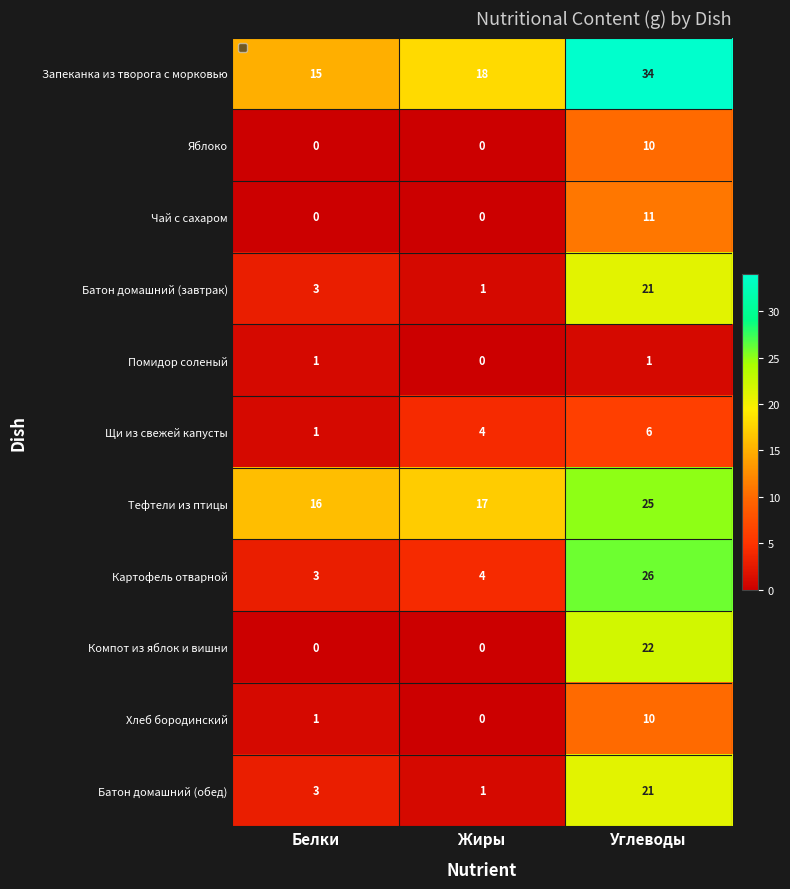

What is the difference between the highest and lowest values at Белки?

16